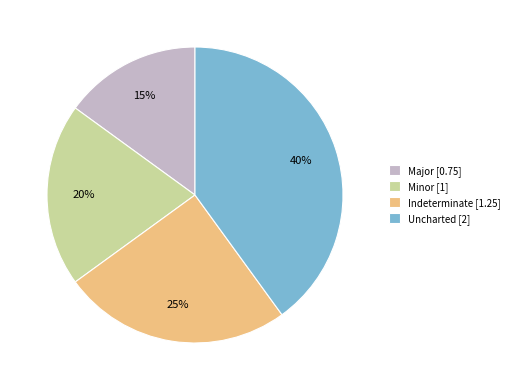

Which category has the smallest portion of the pie?

Major